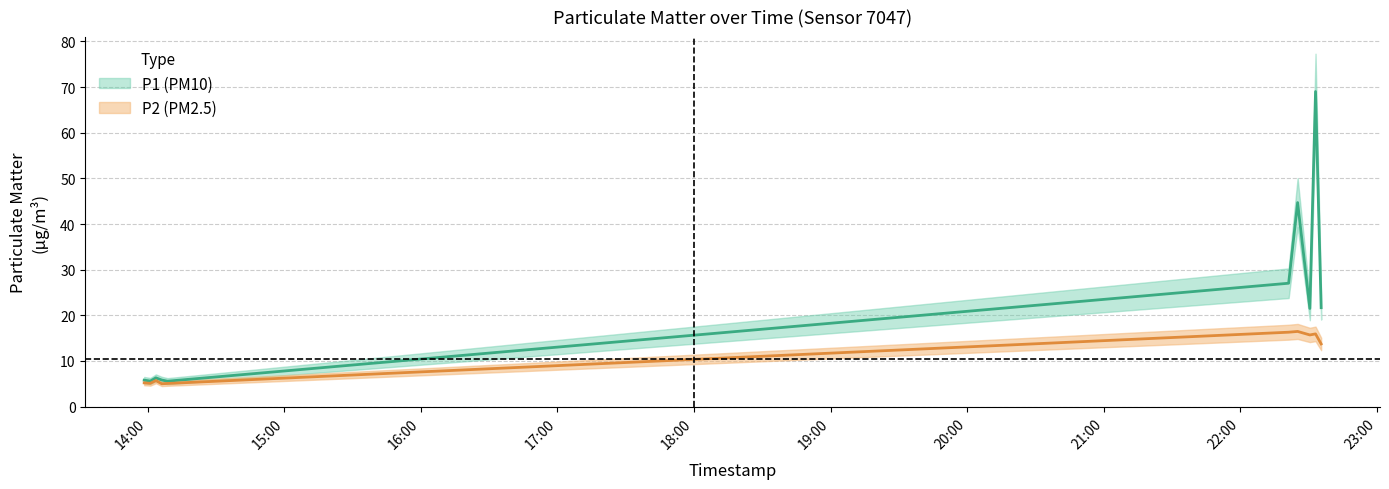

What is the difference between the maximum and minimum values in the P2 series?

11.5